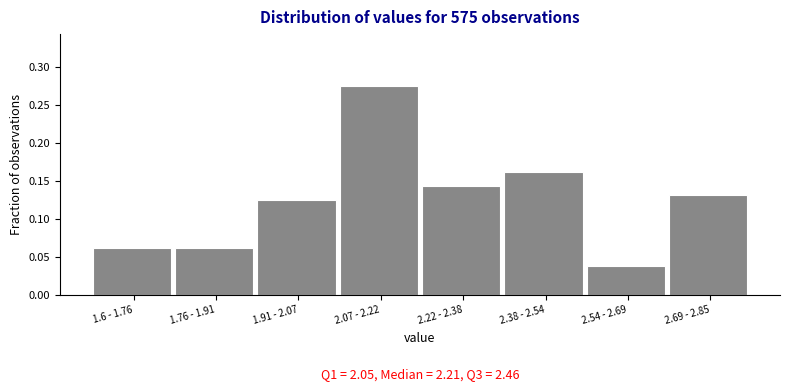

What is the label of the 4th bar from the right?

2.22 - 2.38